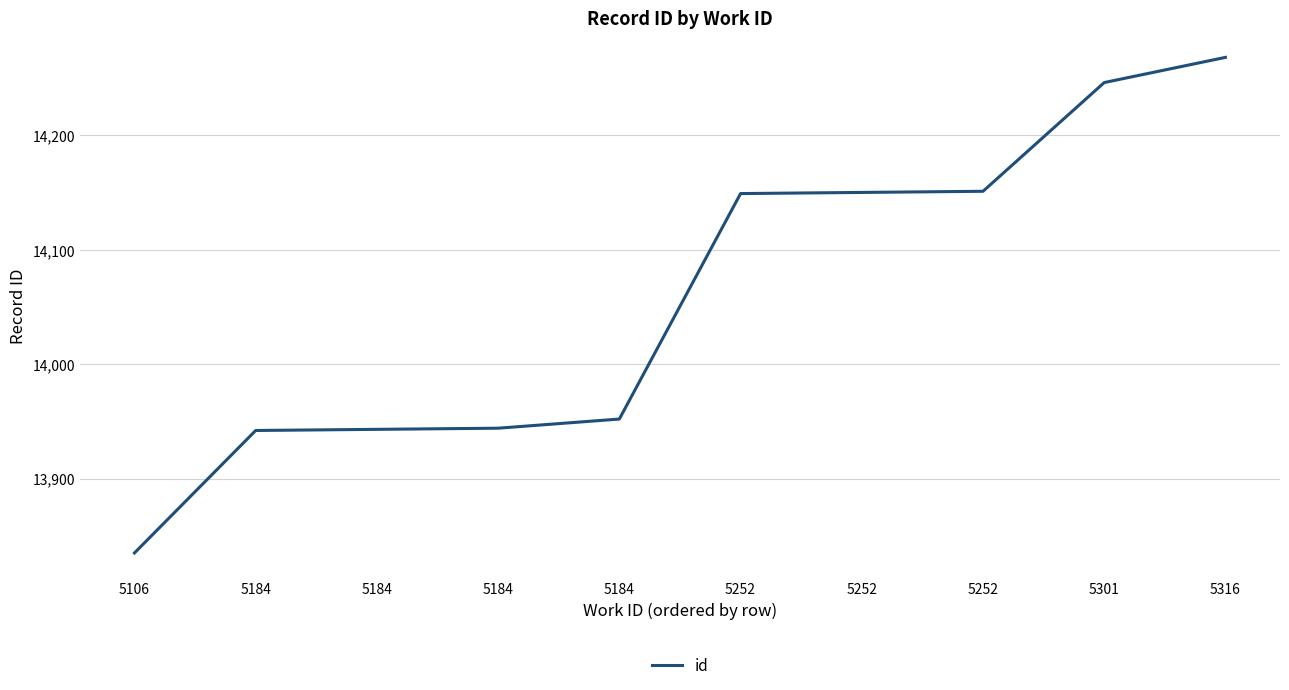

Does the chart display data point markers on the line(s)?

No